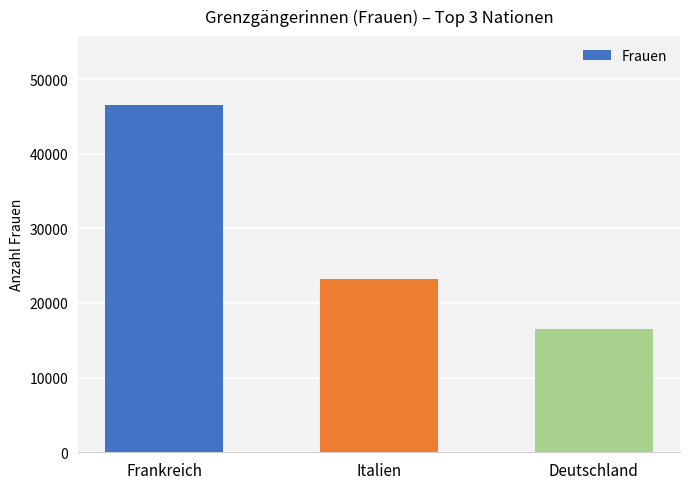

Which label corresponds to the largest value in the chart?

Frankreich